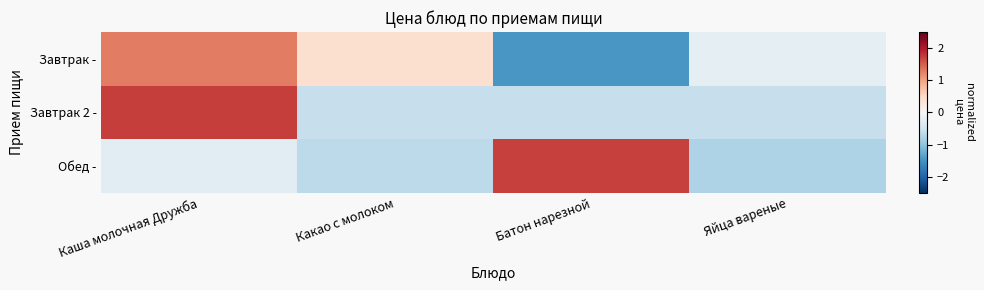

What is the greatest value displayed?

1.7